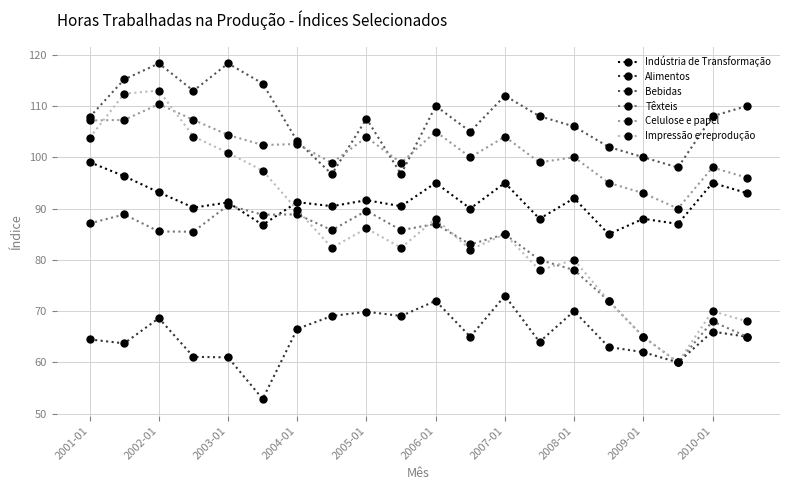

Count the number of categories in the chart.

20